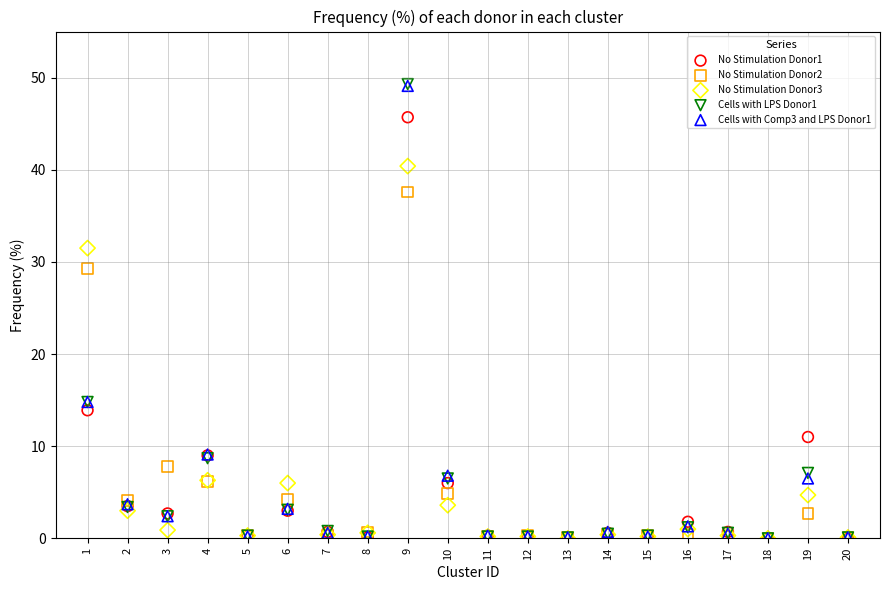

Across all series, what Y value is closest to 24?

29.3